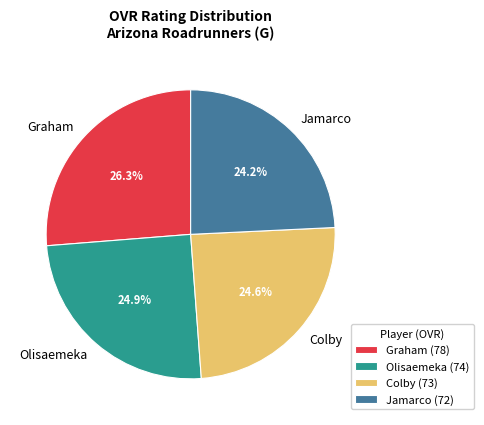

How many slices are in this pie chart?

4